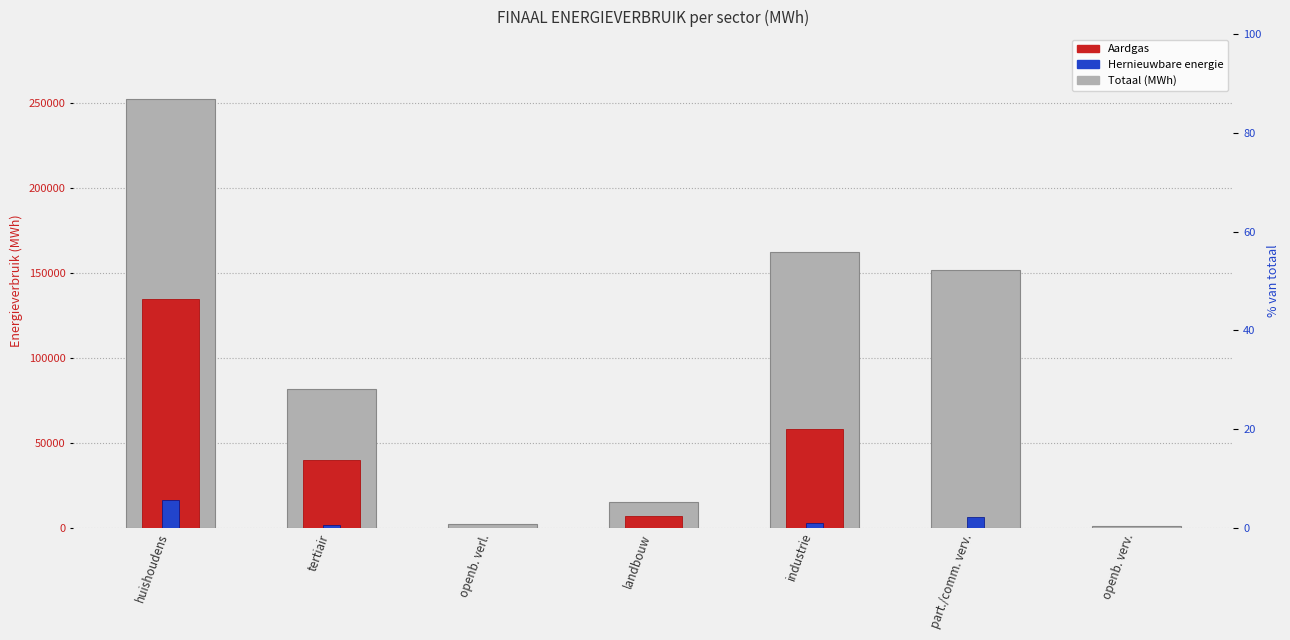

The Totaal (MWh) series shows 162360.5 at industrie. True or false?

True